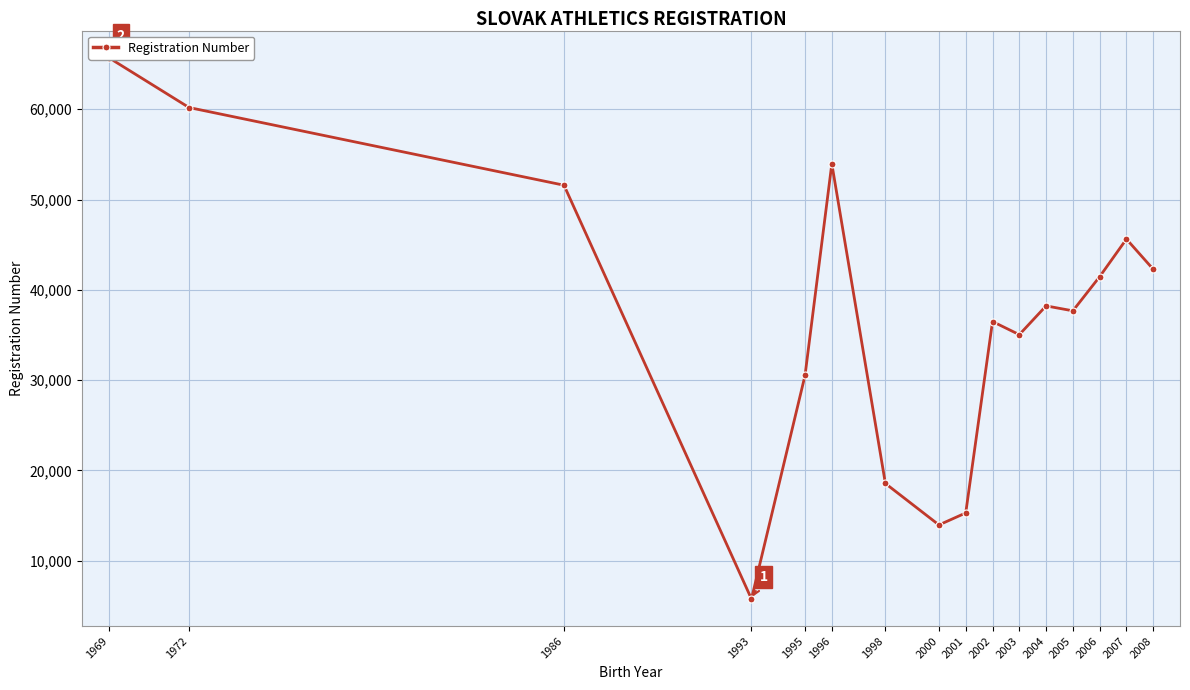

At which category does the data reach its first local peak?

1996